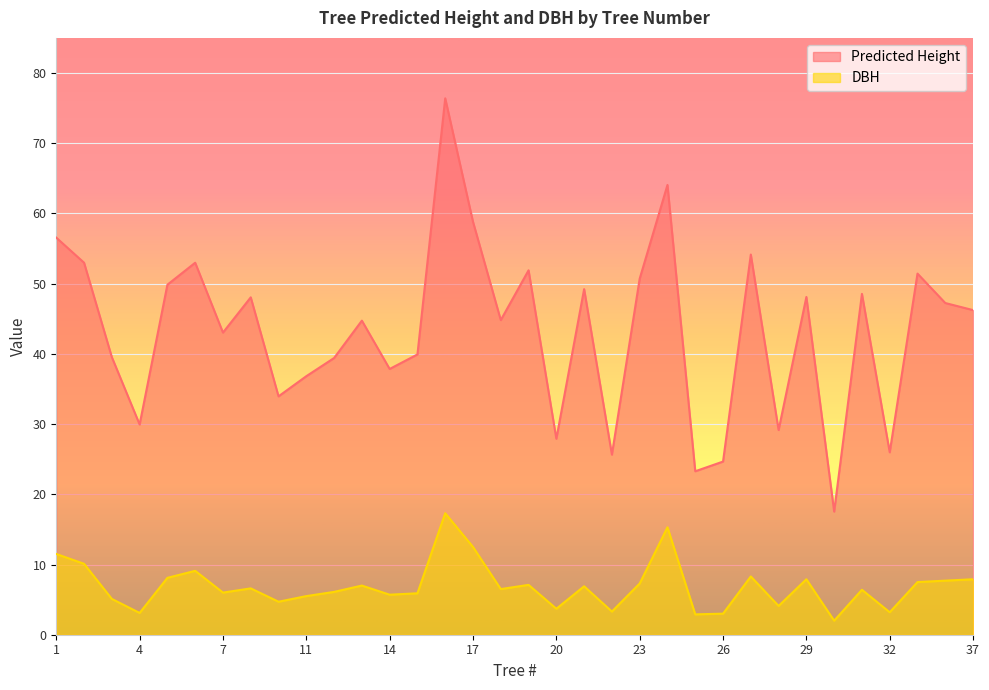

Reading left to right, extract all data points from this chart.

Predicted Height: 1=56.5	2=53.0	3=39.5	4=29.9	5=49.9	6=53.0	7=43.0	8=48.0	10=34.0	11=36.8	12=39.4	13=44.7	14=37.9	15=39.9	16=76.4	17=58.8	18=44.8	19=51.9	20=27.9	21=49.2	22=25.6	23=50.7	24=64.1	25=23.3	26=24.7	27=54.1	28=29.1	29=48.1	30=17.5	31=48.5	32=26.0	34=51.4	36=47.2	37=46.2
DBH: 1=11.5	2=10.1	3=5.1	4=3.1	5=8.1	6=9.1	7=6.0	8=6.6	10=4.7	11=5.5	12=6.1	13=7.0	14=5.7	15=5.9	16=17.3	17=12.5	18=6.5	19=7.1	20=3.7	21=6.9	22=3.3	23=7.3	24=15.3	25=2.9	26=3.0	27=8.3	28=4.1	29=7.9	30=2.0	31=6.4	32=3.2	34=7.5	36=7.7	37=7.9